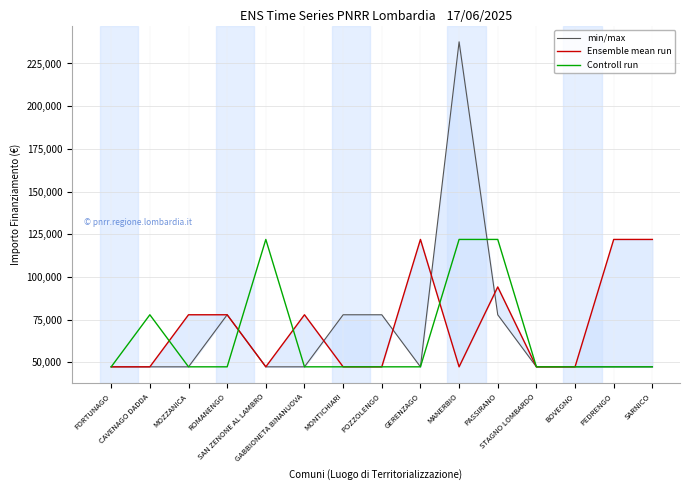

At which label does Controll run reach its peak?

SAN ZENONE AL LAMBRO